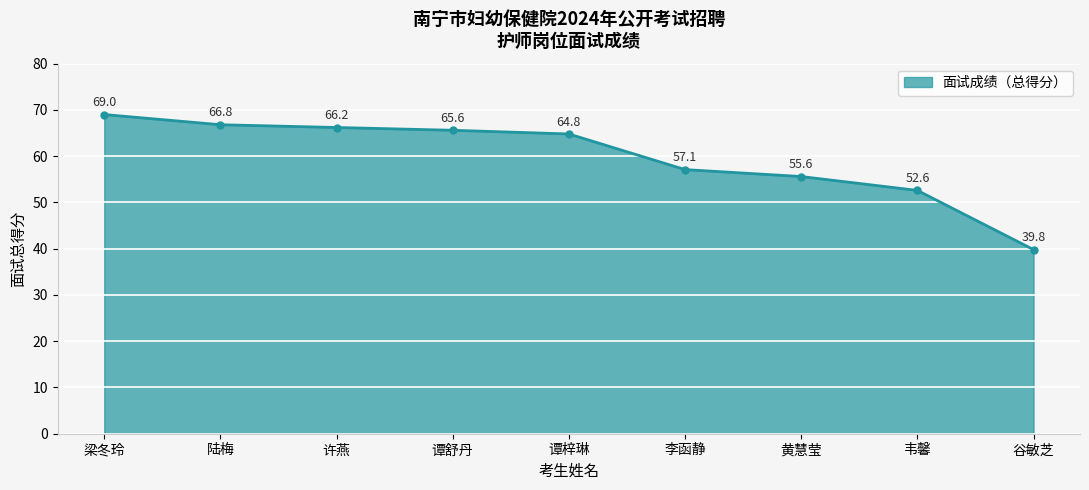

What is the label of the 2nd point from the left?

陆梅